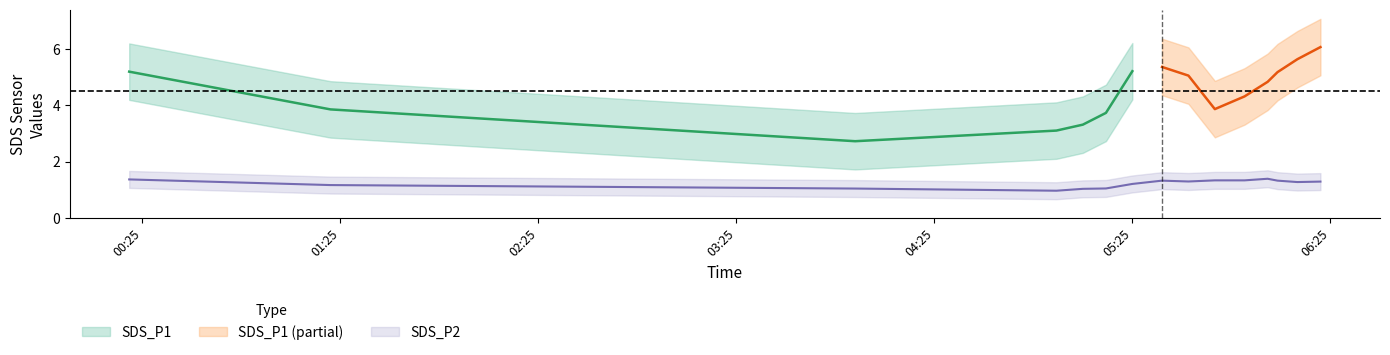

Does the chart display data point markers on the line(s)?

No